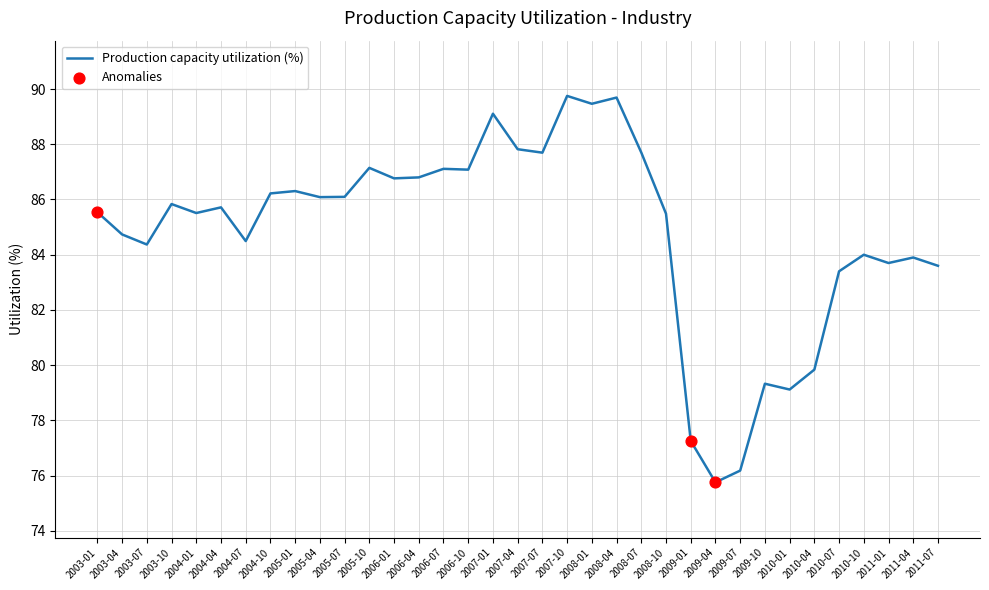

Which has a higher value, 2007-01 or 2010-07?

2007-01